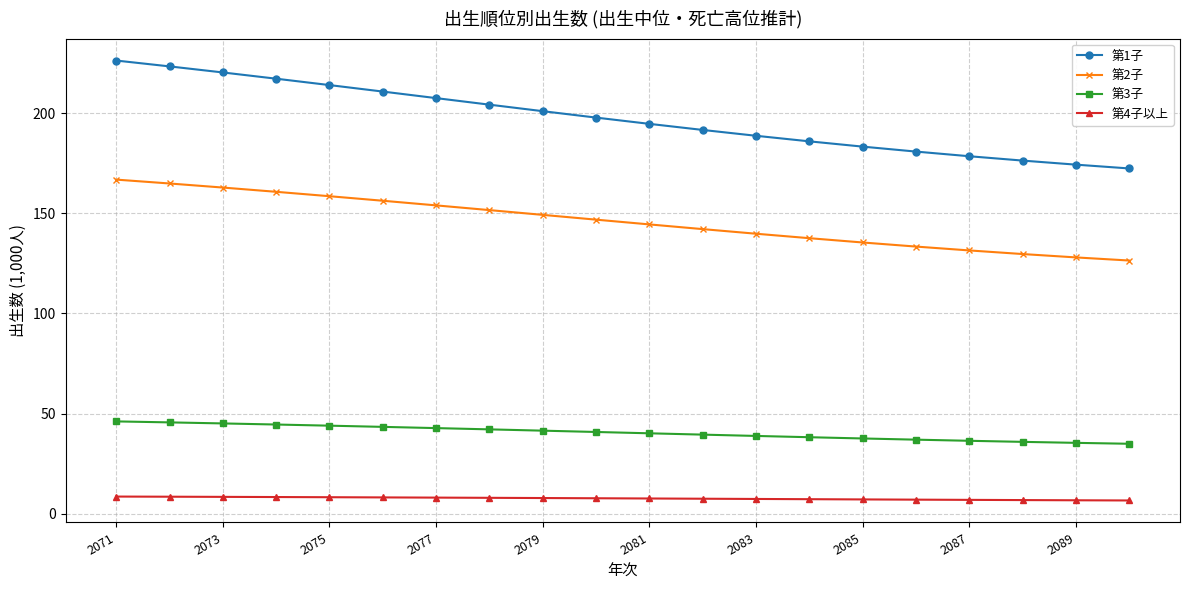

List the series in order of their peak value, highest first.

第1子, 第2子, 第3子, 第4子以上